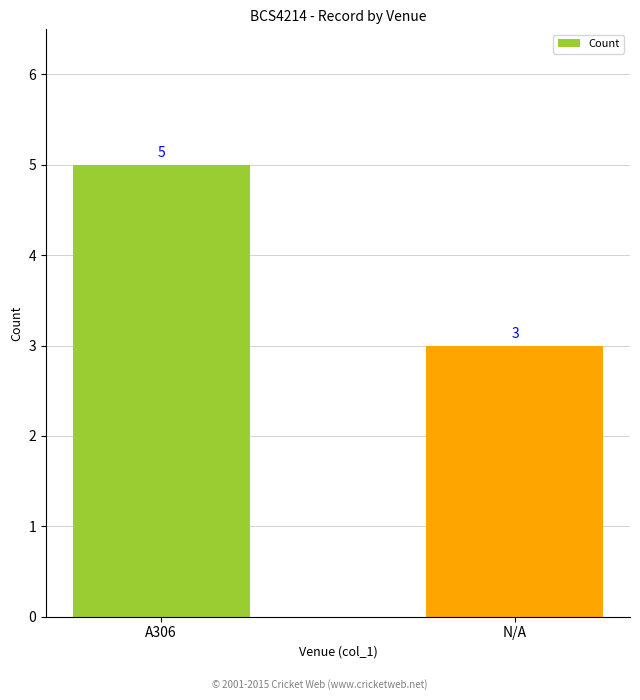

Which label corresponds to the largest value in the chart?

A306